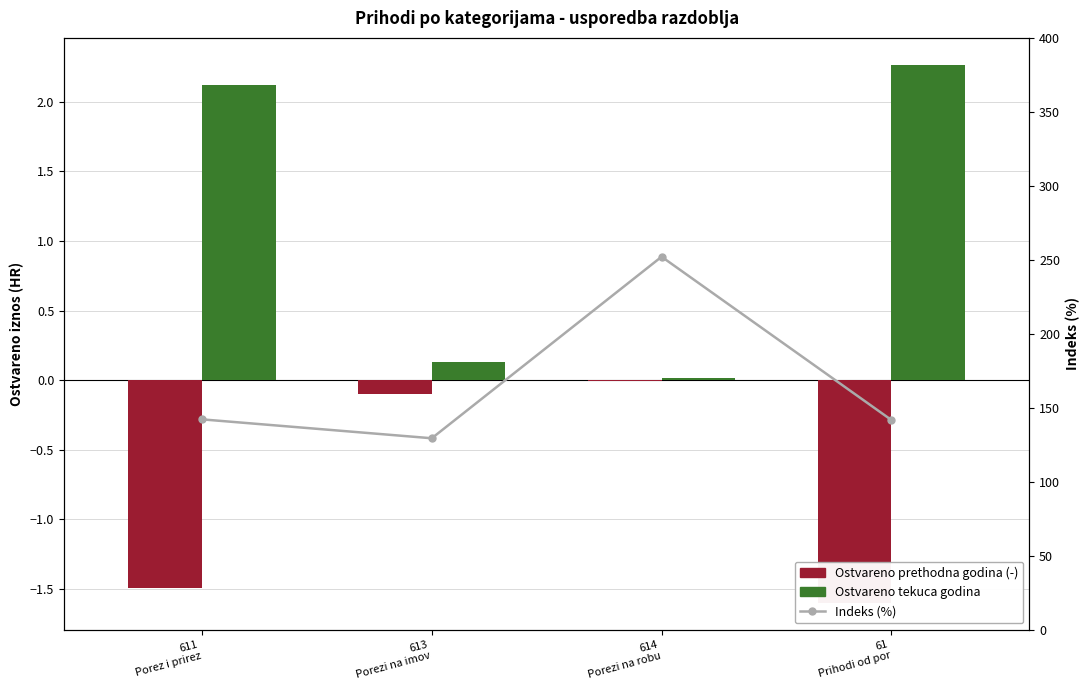

How many groups of bars are there?

4